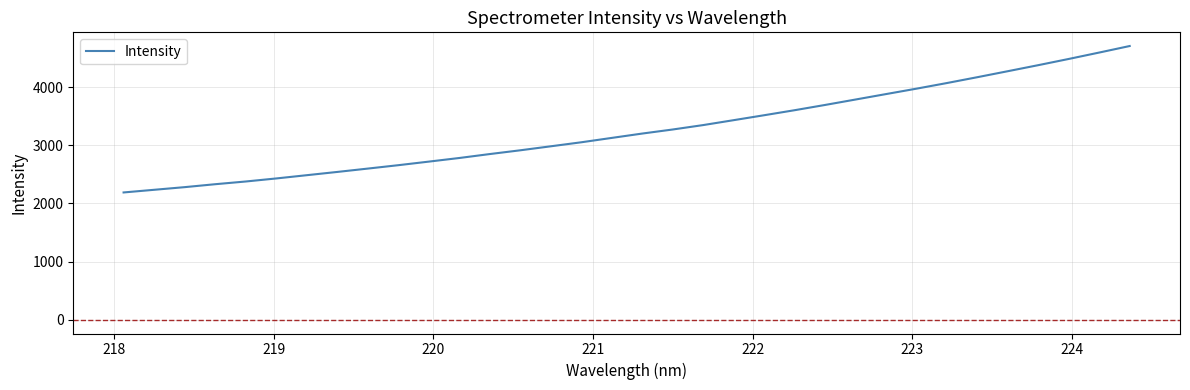

What is the minimum value shown in the chart?

2188.6